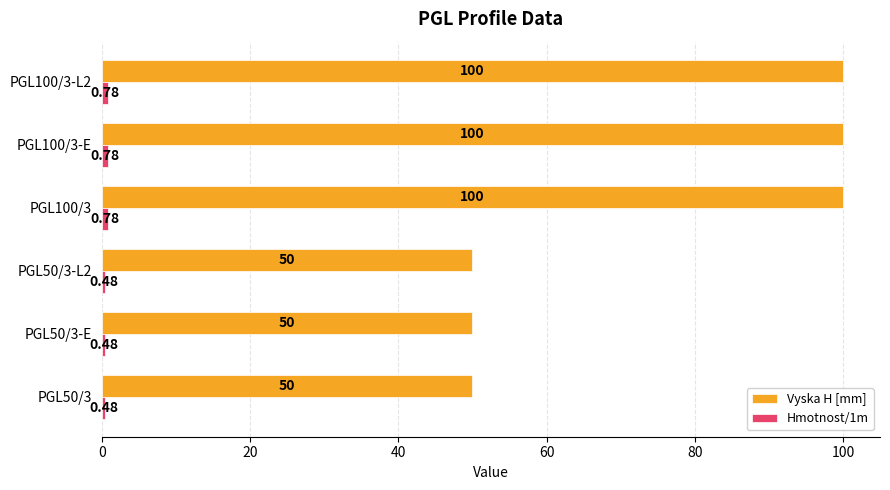

Which series has the widest spread of values?

Vyska H [mm]